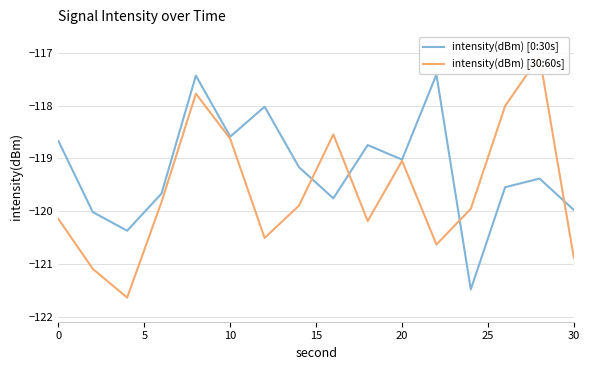

Rank the series by their average value, from lowest to highest.

intensity(dBm) [30:60s], intensity(dBm) [0:30s]